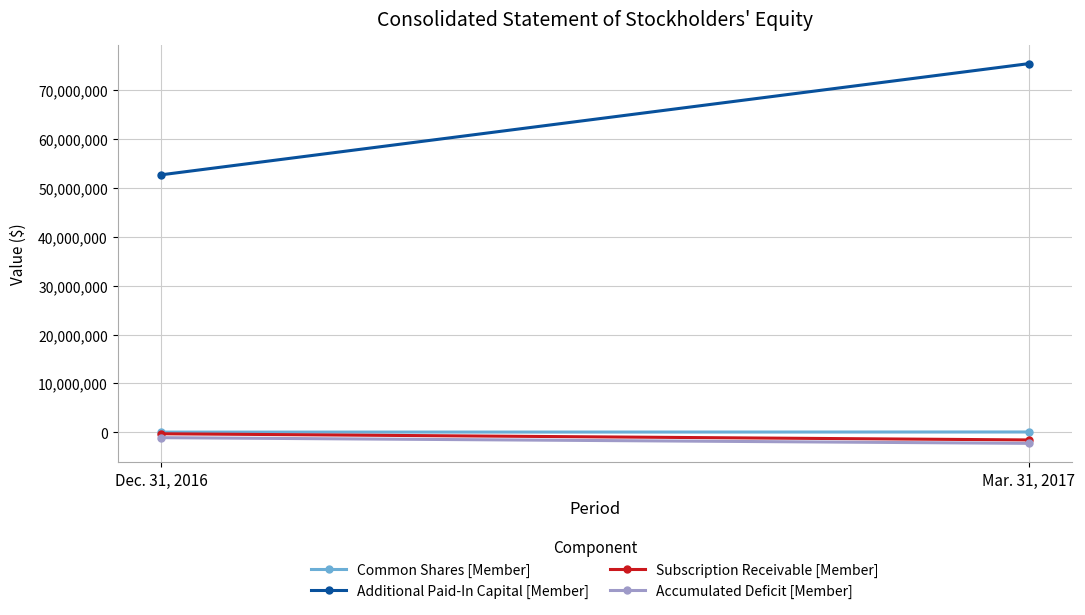

What is the difference between the highest and lowest values at Dec. 31, 2016?

53685541